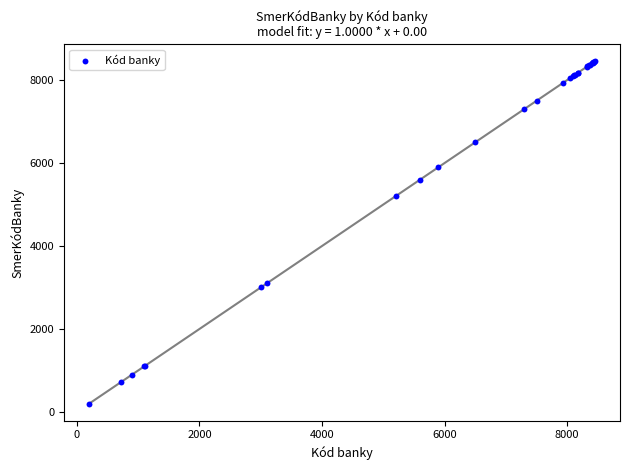

What Y value in the scatter plot is closest to 4325?

5200